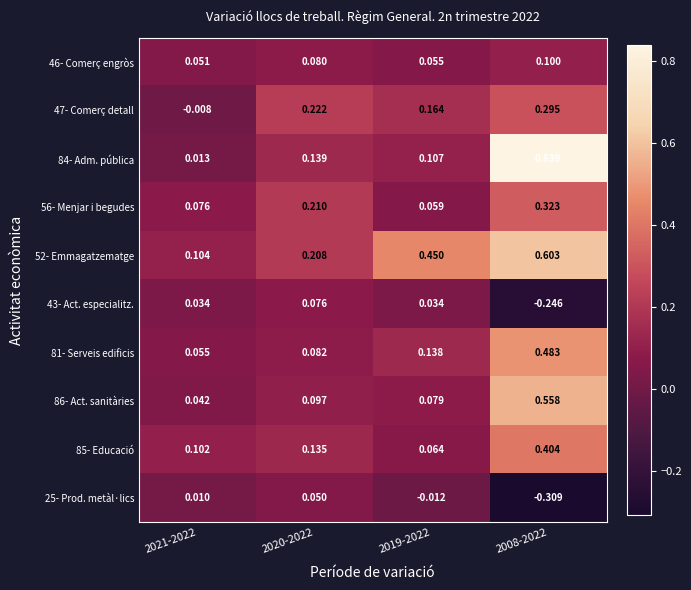

Is the value of 56- Menjar i begudes at 2019-2022 greater than the value of 46- Comerç engròs at 2020-2022?

No